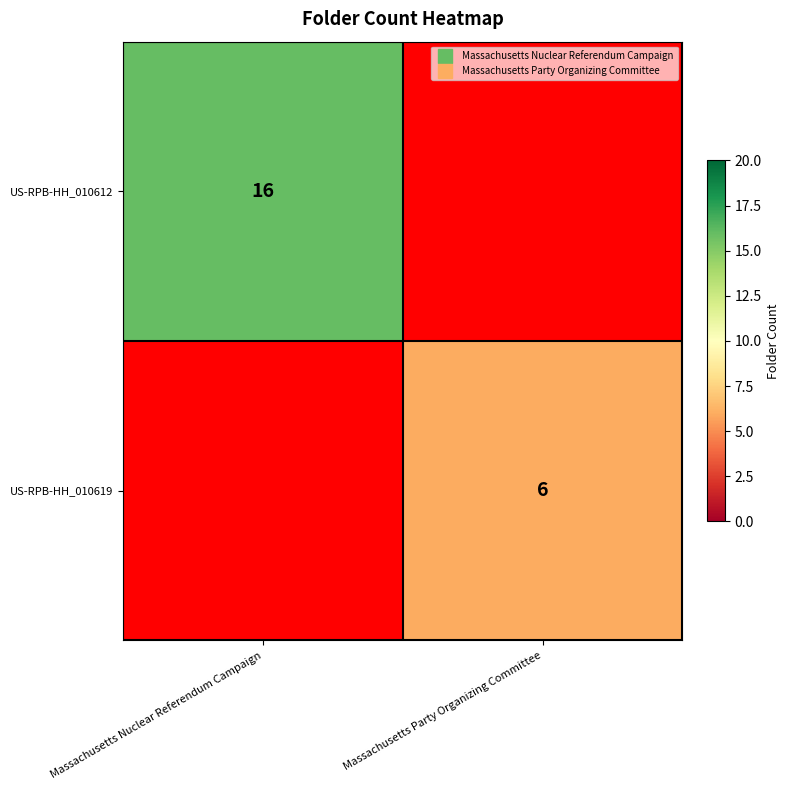

What is the maximum value shown in the chart?

16.0